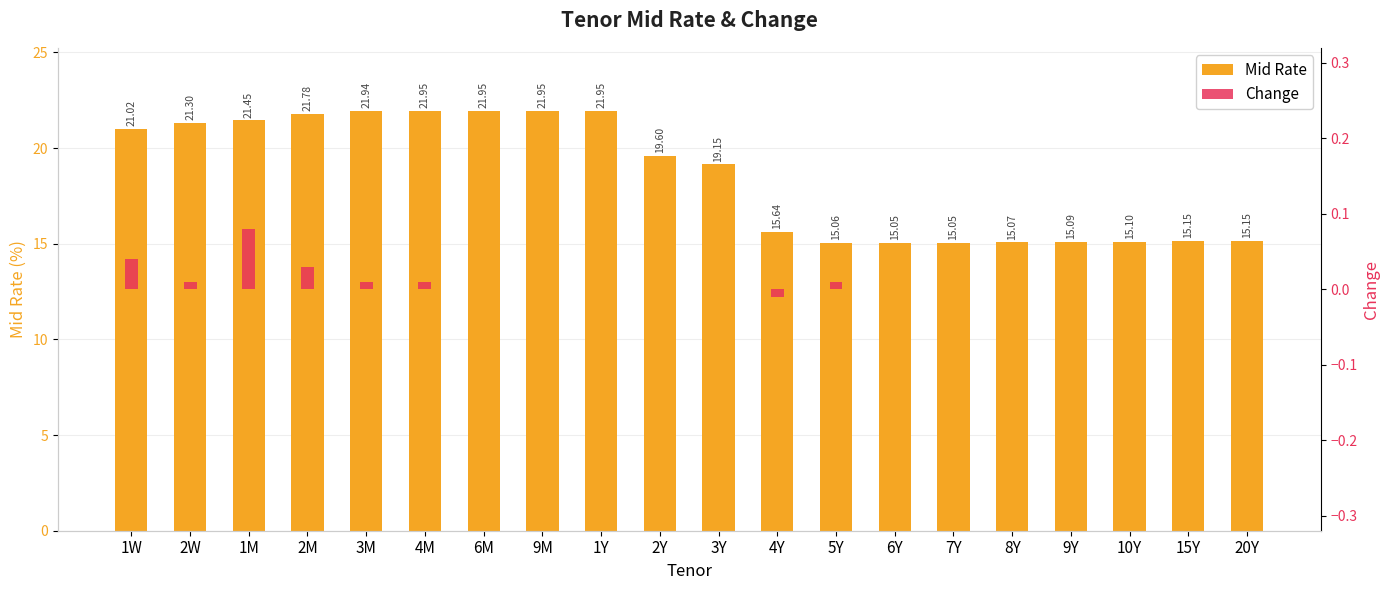

How many groups of bars are there?

20